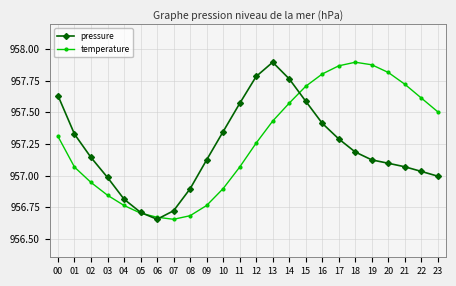

How many data points in temperature are less than 957?

9